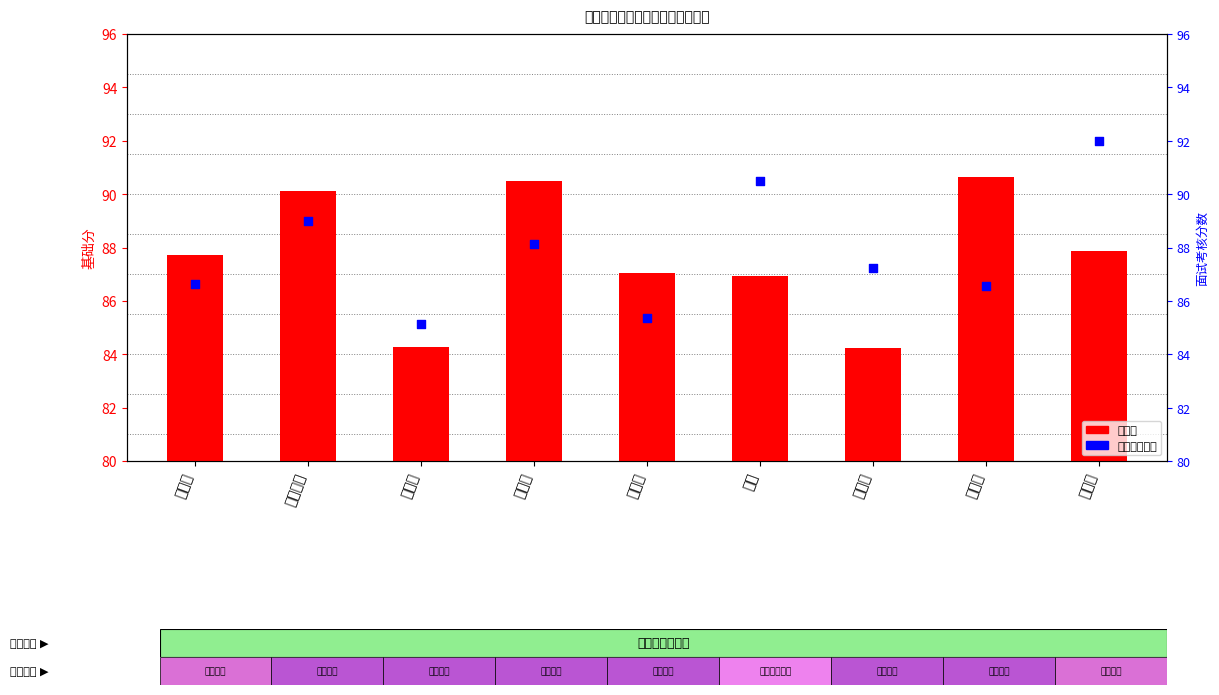

Which series reaches the minimum Y coordinate?

基础分